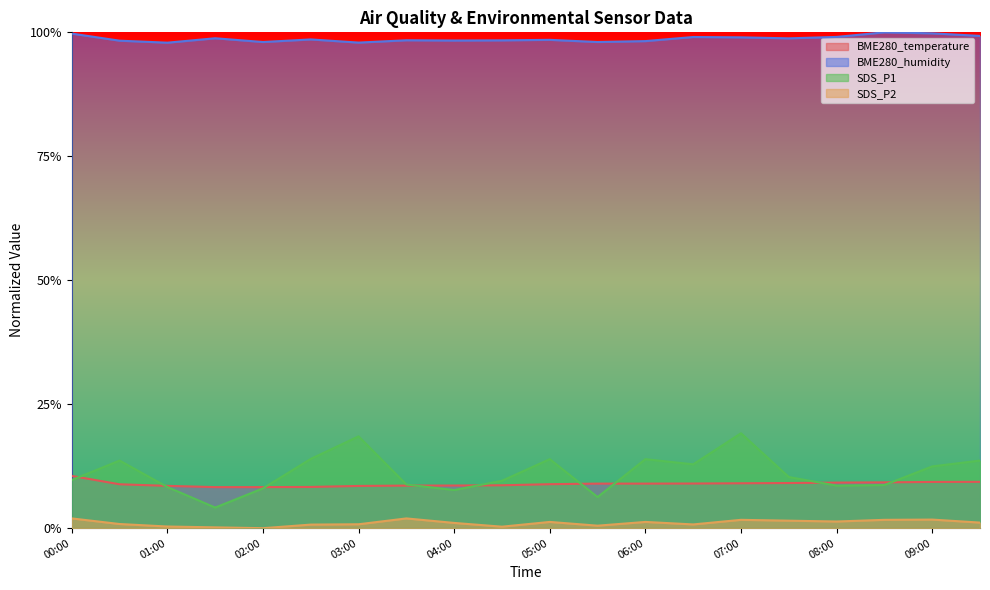

At 04:30, list the series in order from largest to smallest.

BME280_humidity, SDS_P1, BME280_temperature, SDS_P2